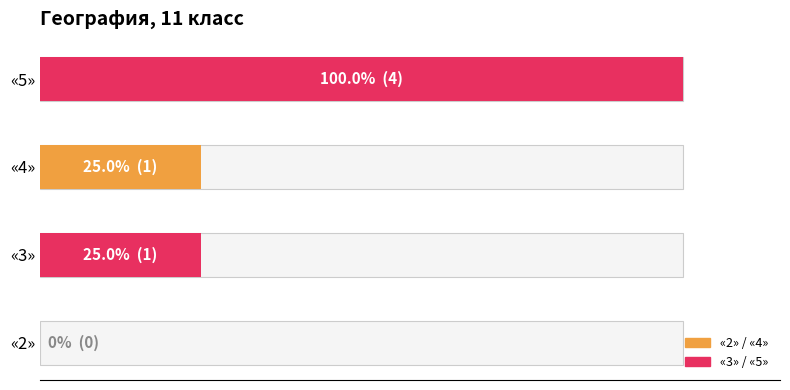

Are the bars grouped side by side (vs. stacked)?

No